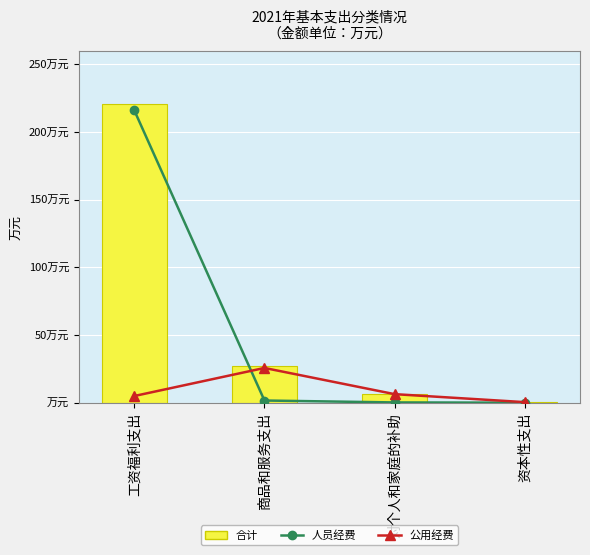

Are the bars horizontal?

No